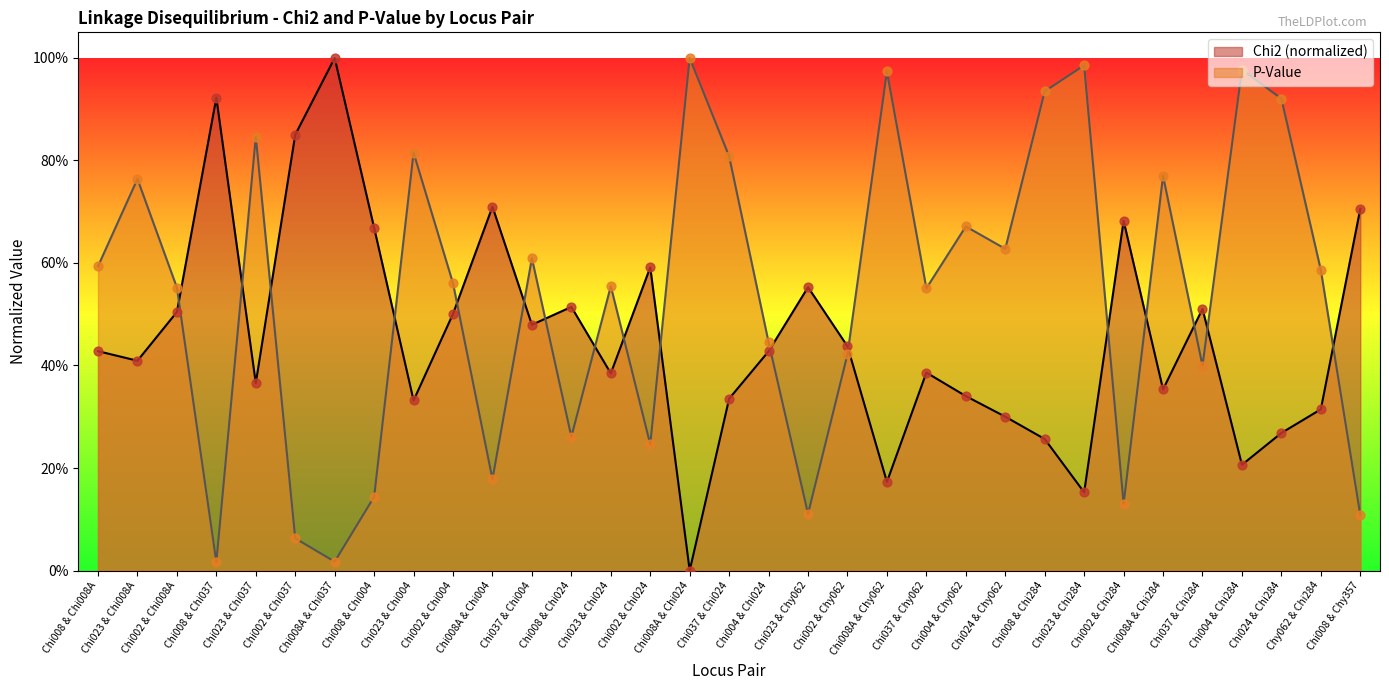

At which category is the sum across all series the highest?

Chi023 & Chi037